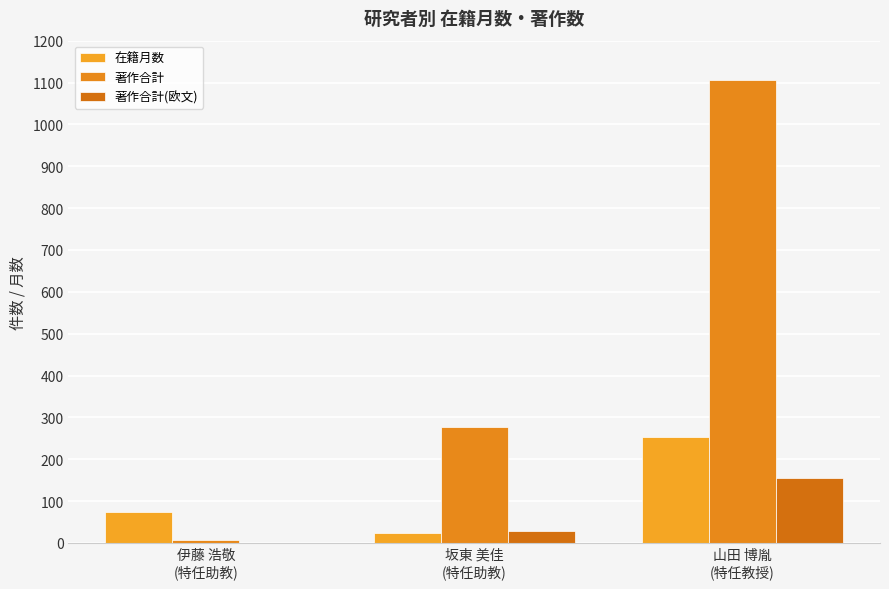

The value of 在籍月数 at 山田 博胤
(特任教授) is 77. True or false?

False